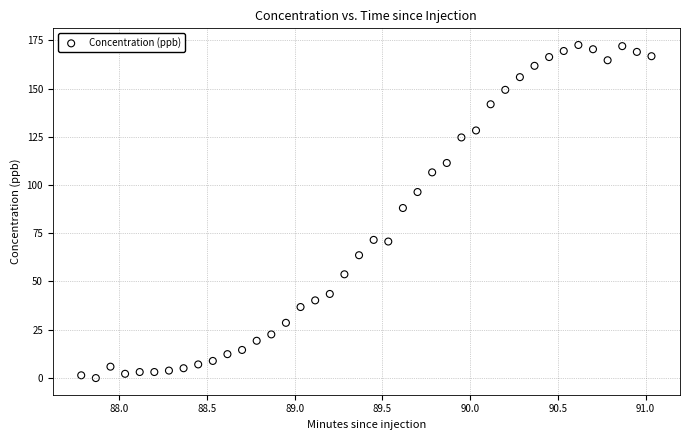

What Y value in the scatter plot is closest to 86?

88.1